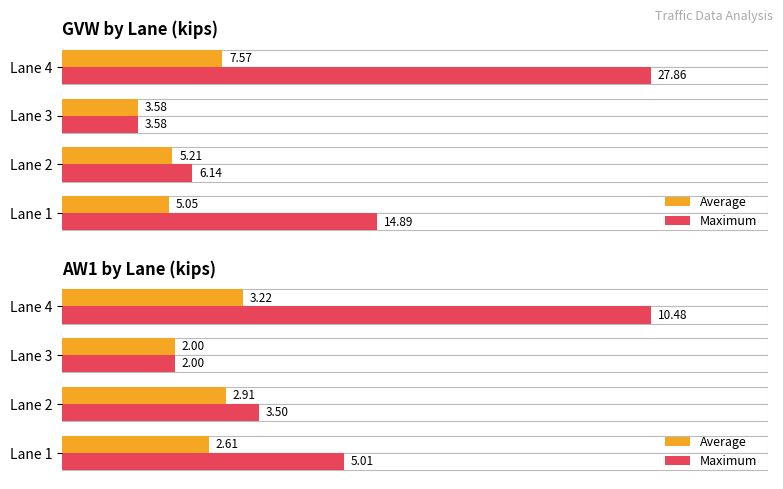

Is it true that Average equals 4.7 at 1?

False